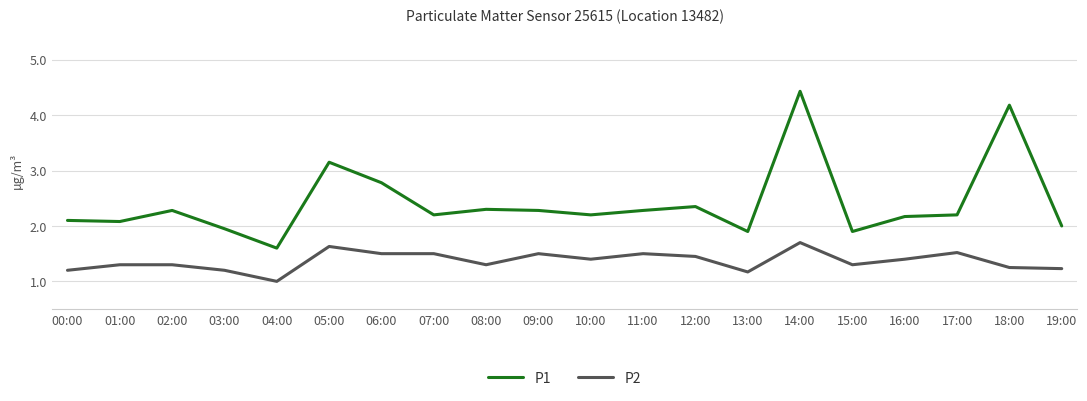

Which label corresponds to the largest value in the chart?

14:00